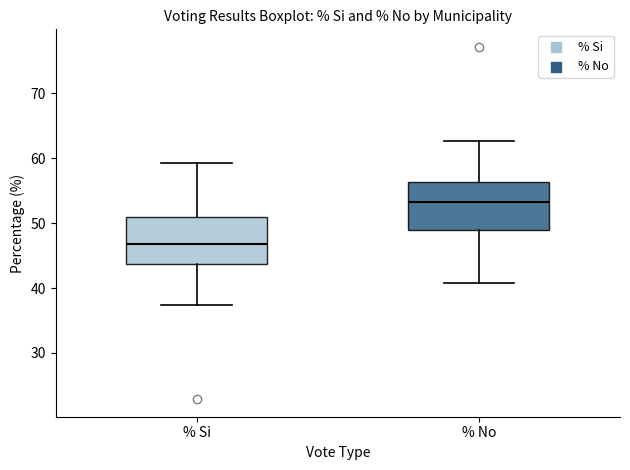

Reading left to right, transcribe this box plot: for each box, give where its median line is, the range the box spans, and where its two whiskers end, as read against the y-axis. The values are not printed on the chart, so give them approximately, as read against the axis.

% Si: median 47, box 44 to 51, whiskers 37 to 59
% No: median 53, box 49 to 56, whiskers 41 to 63